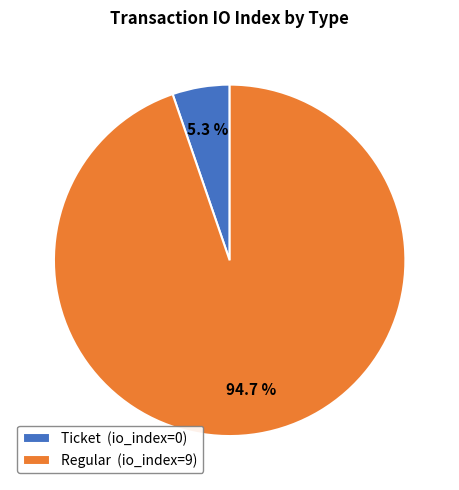

To the nearest percent, what is the average slice percentage?

50%